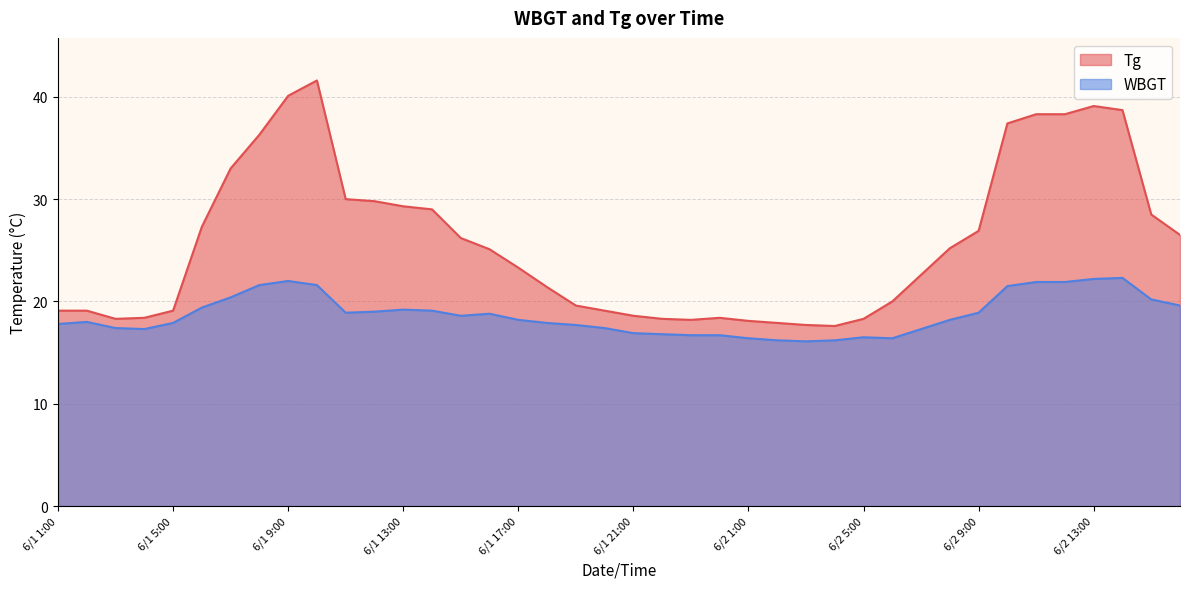

Where does the Tg series first go above 25?

6/1 6:00